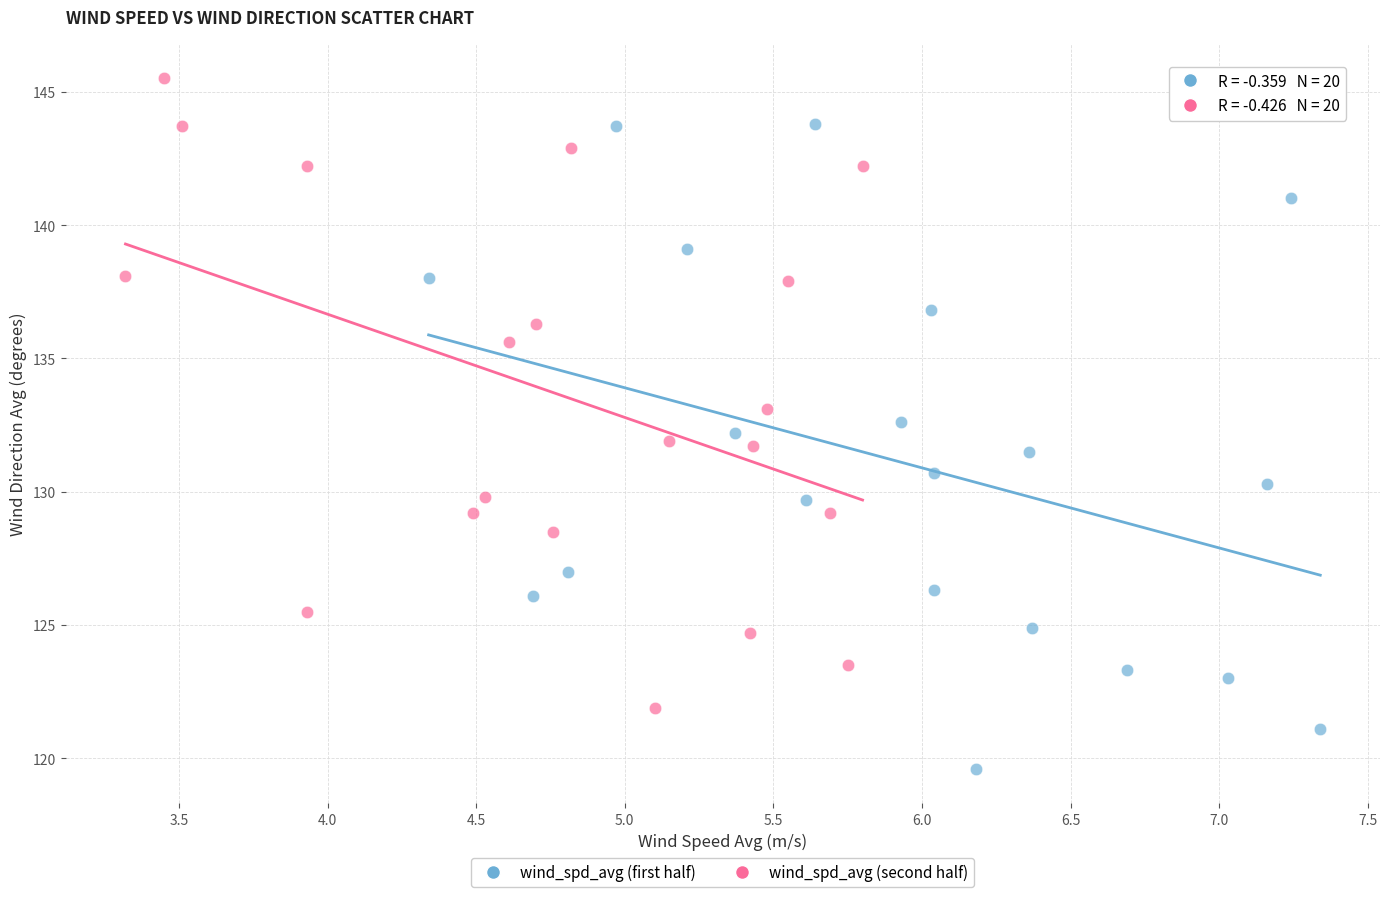

What are all the series names shown in the legend?

wind_spd_avg (first half), wind_spd_avg (second half)